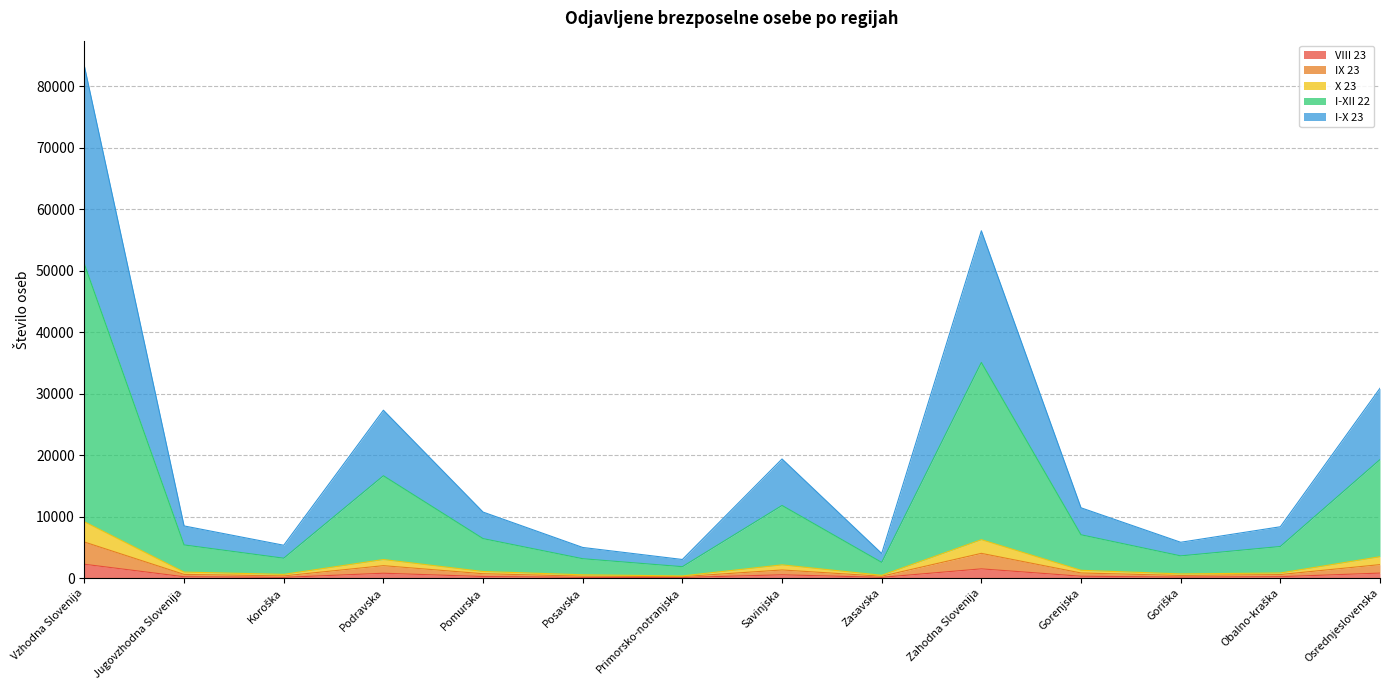

At how many categories does at least one series exceed 83134?

1